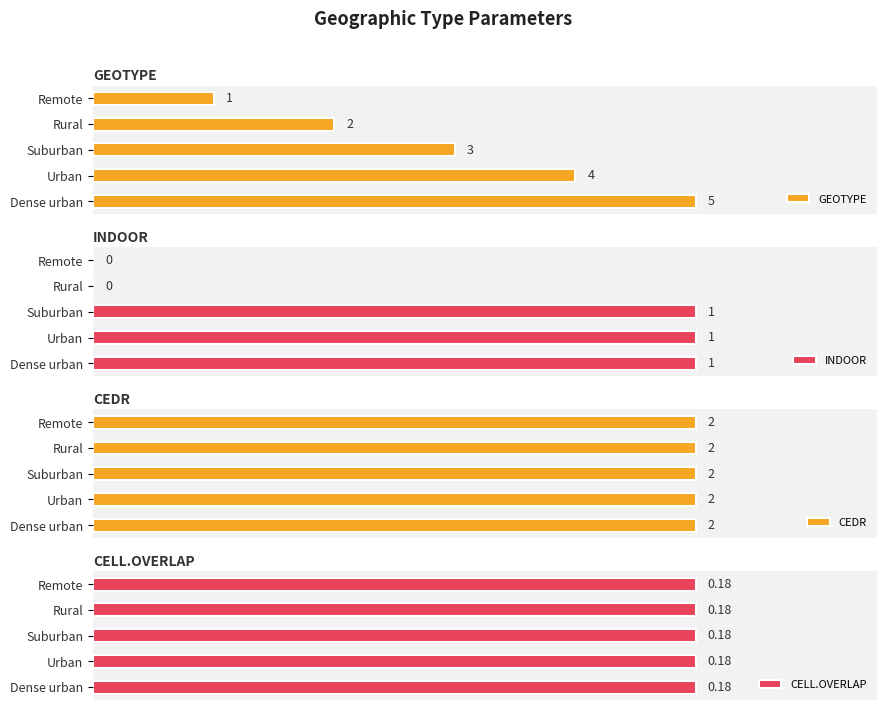

List the labels in order of GEOTYPE value, largest first.

Dense urban, Urban, Suburban, Rural, Remote